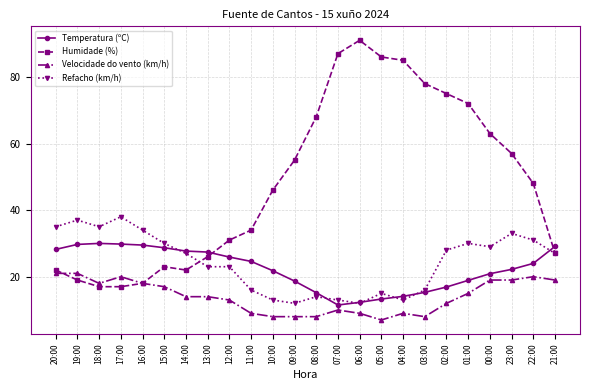

Which series changed the most between 17:00 and 04:00?

Humidade (%)